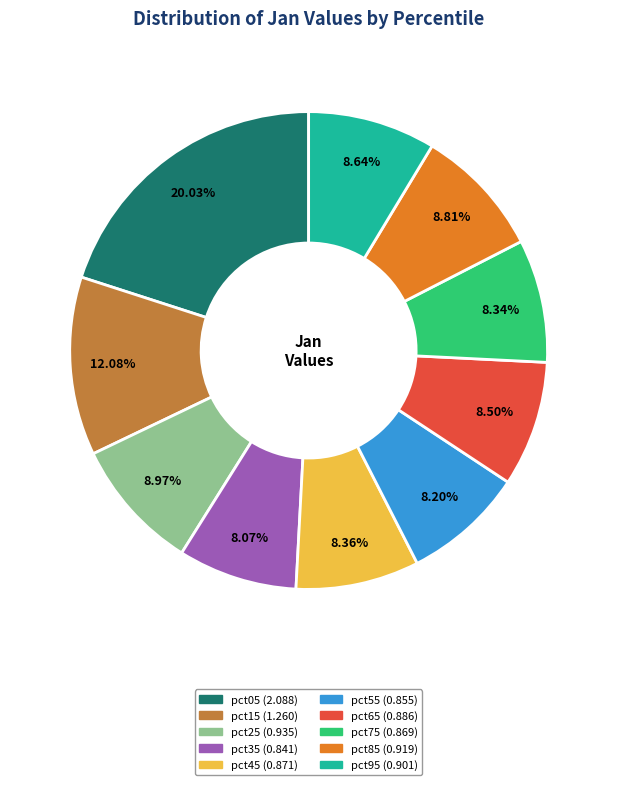

How many slices are in this pie chart?

10